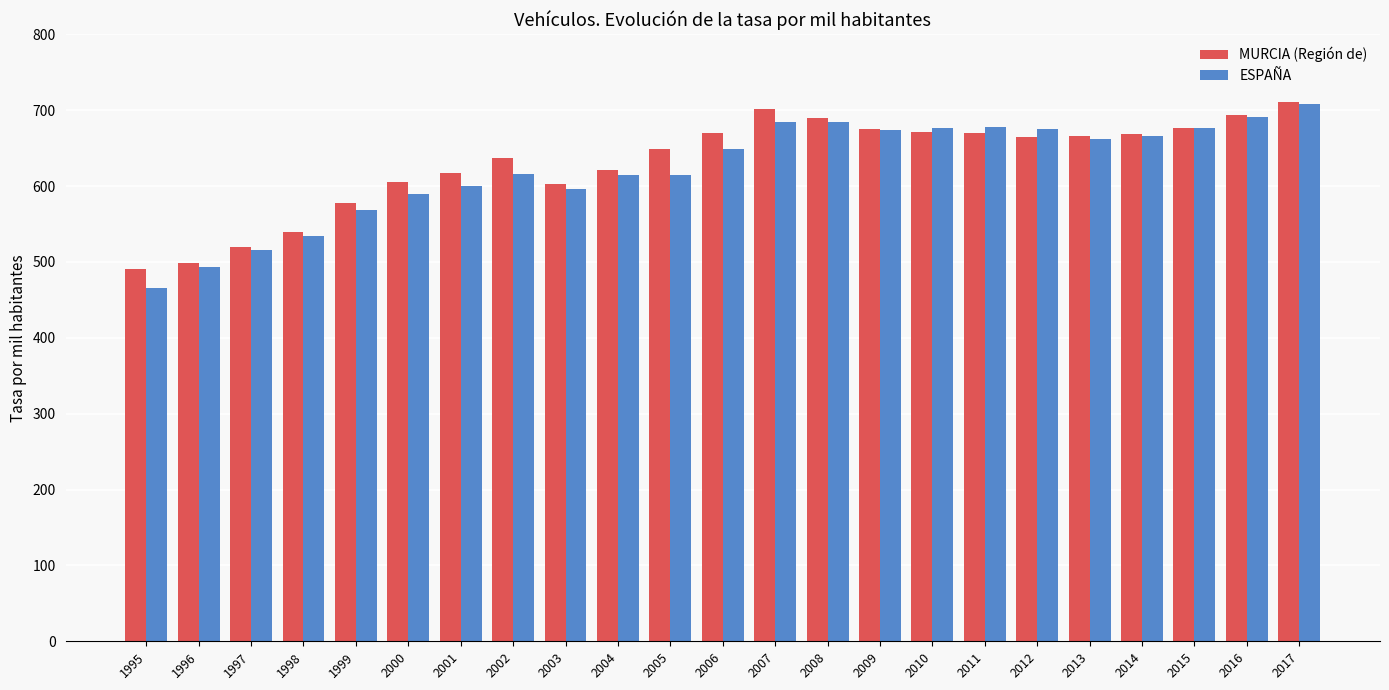

What is the sum of the MURCIA (Región de) values at 2008 and 2012?

1354.3